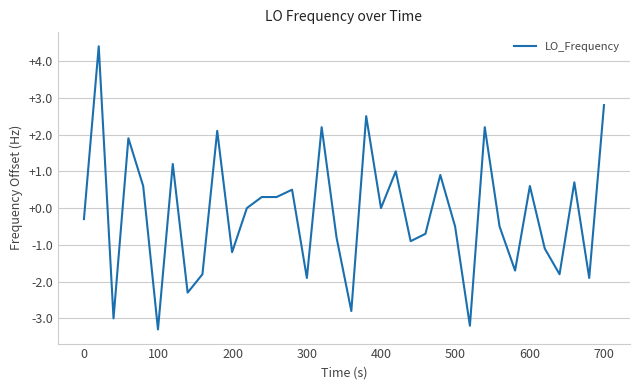

Count the number of data series in this chart.

1